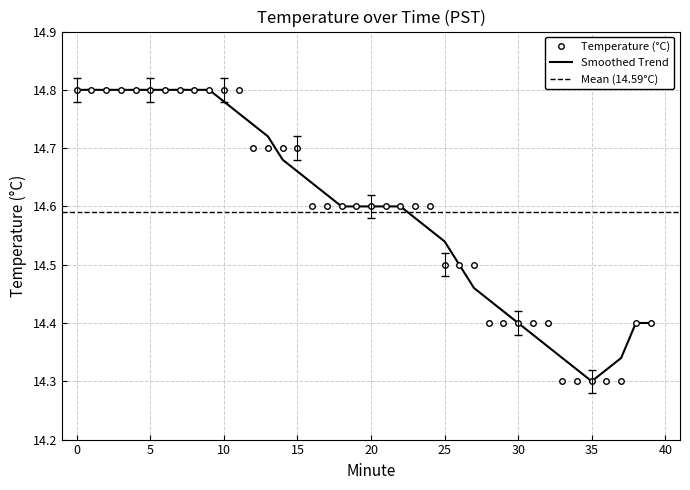

What is the difference between the maximum and minimum values?

0.5